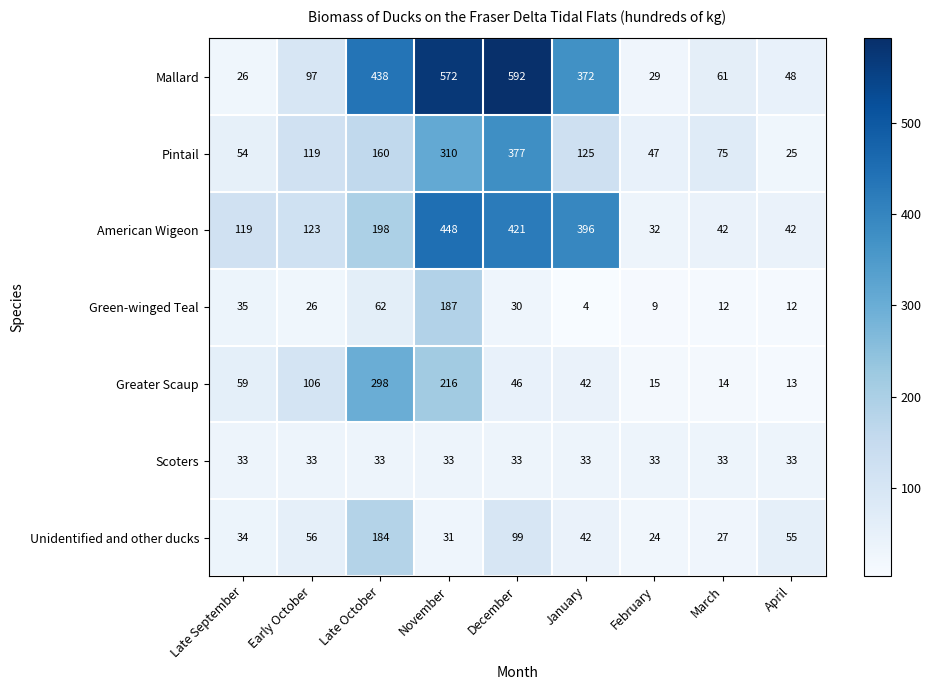

Which series has the largest range (max minus min)?

Mallard